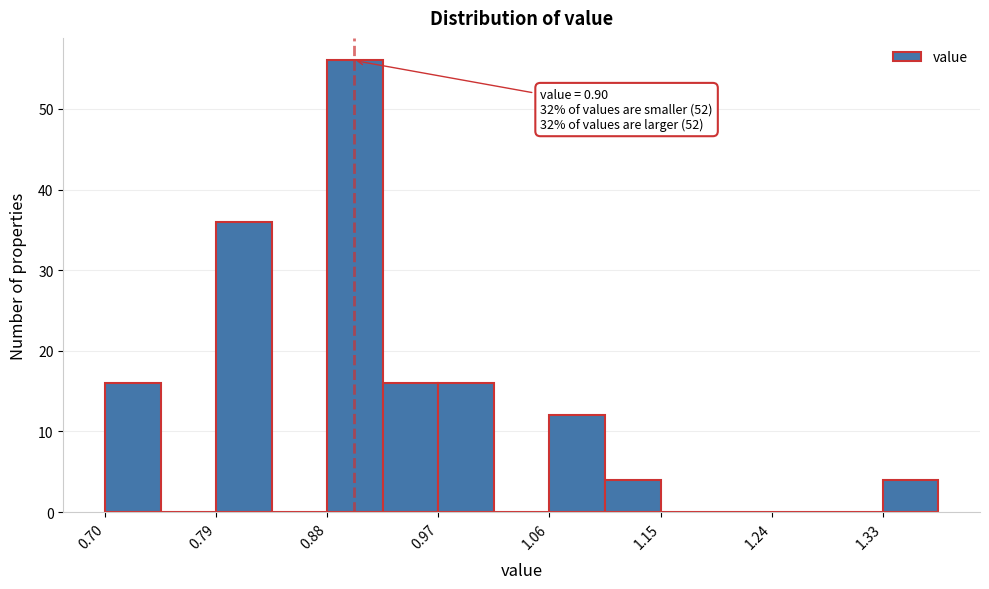

Over which range of the x-axis is the bar tallest?

0.88 to 0.92